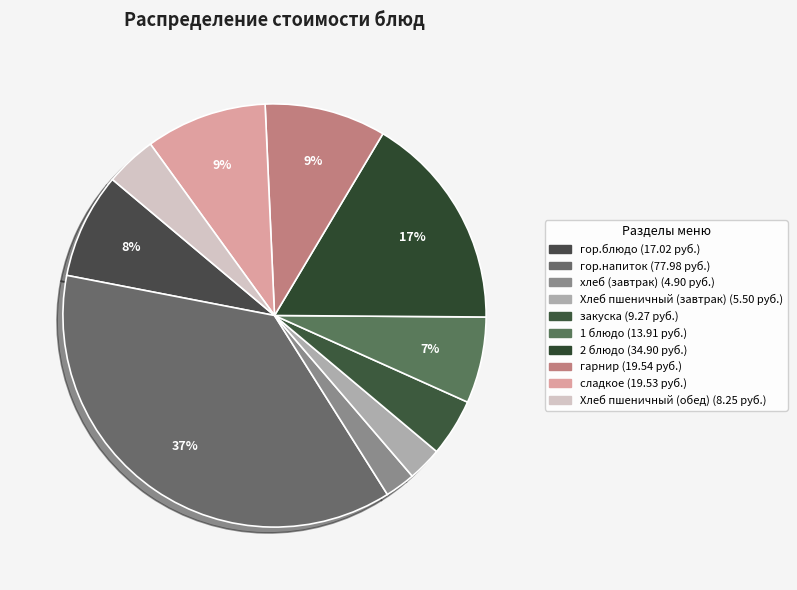

What percentage do сладкое and Хлеб пшеничный (обед) together represent?

13.2%